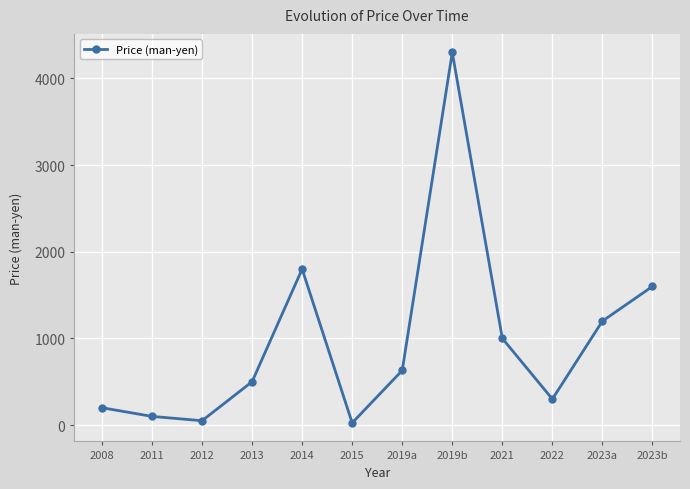

What is the greatest value displayed?

4300